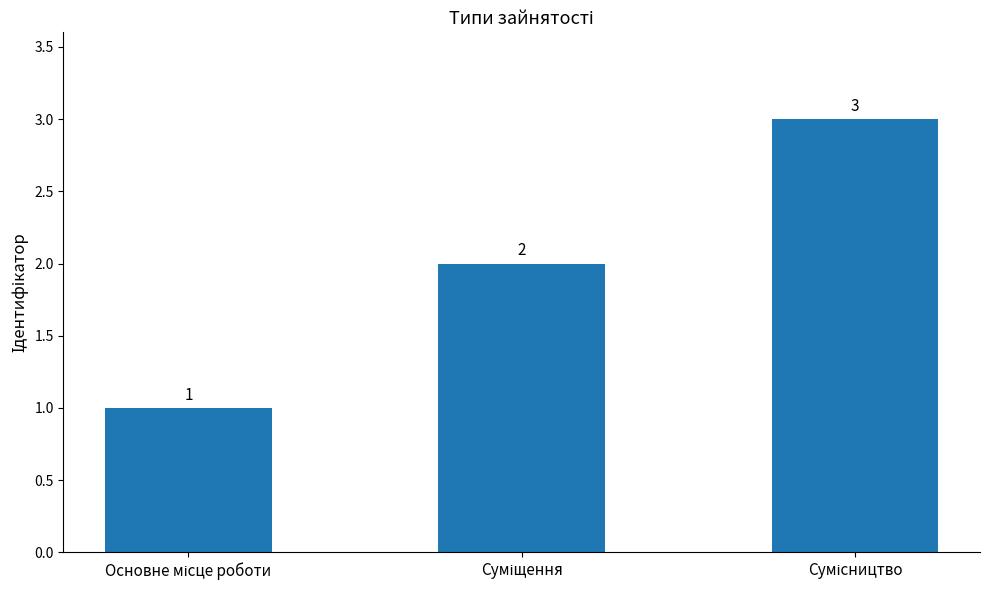

How many values are between 1 and 3?

3